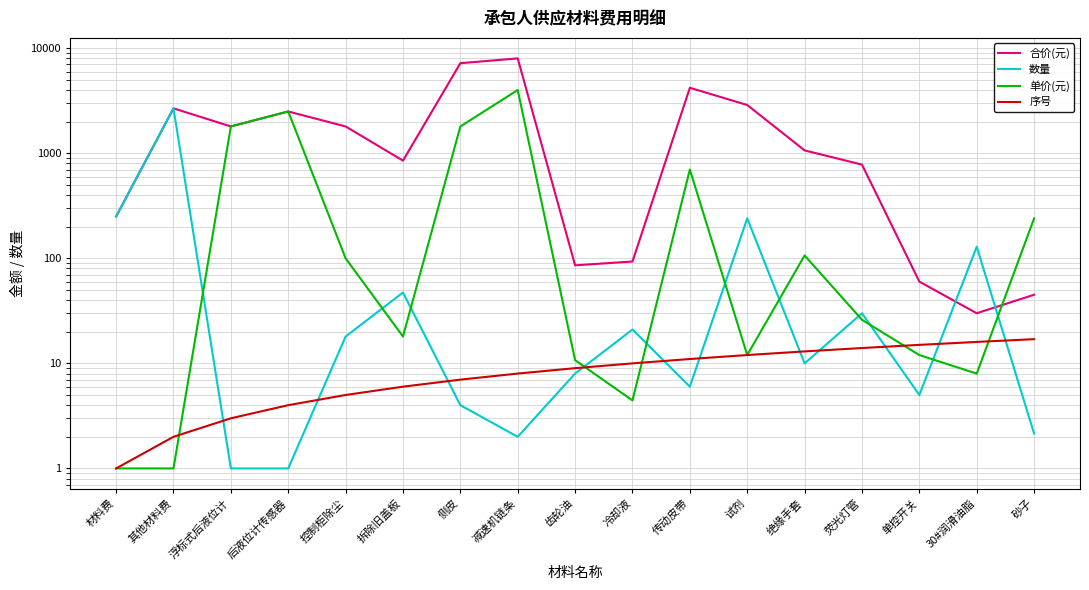

Is the value of 合价(元) at 减速机链条 greater than the value of 数量 at 30#润滑油脂?

Yes